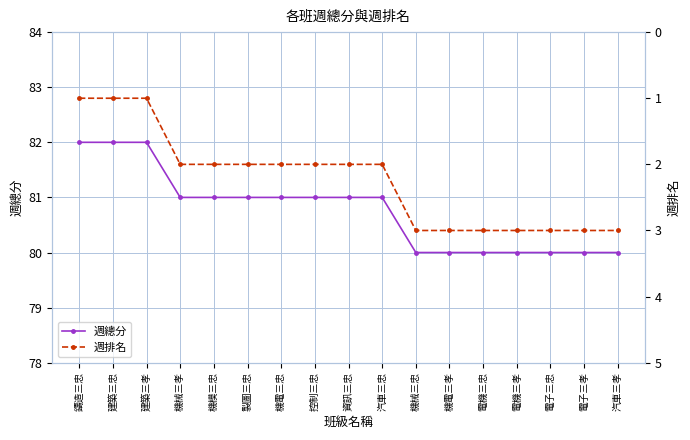

True or false: 週總分 and 週排名 cross at least once.

False